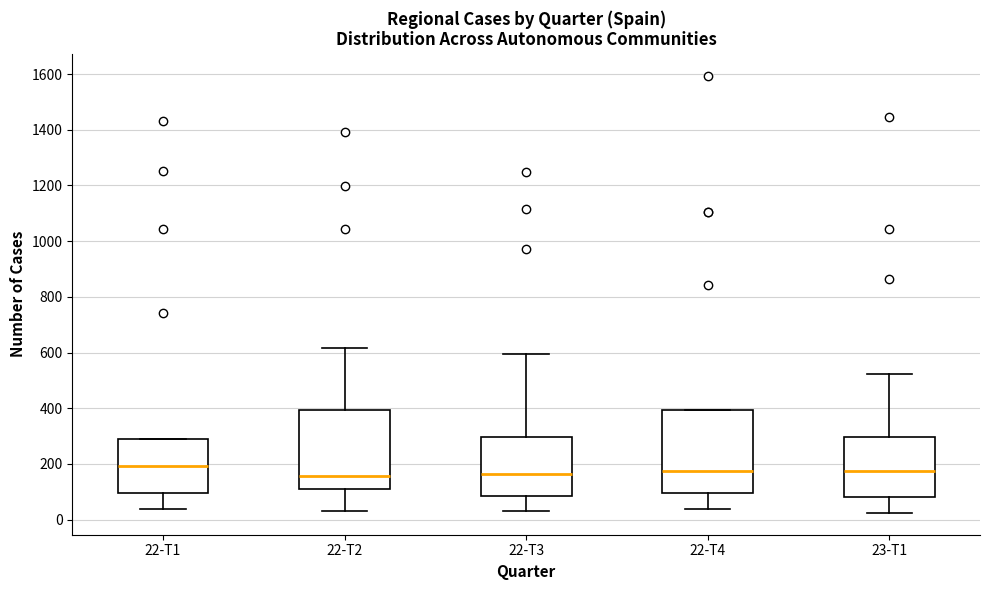

Reading left to right, read every box against the y-axis: the position of its median line, the range the box covers, and the ends of its whiskers. The values are not printed on the chart, so give them approximately, as read against the axis.

22-T1: median 200, box 100 to 300, whiskers 40 to 300
22-T2: median 160, box 100 to 400, whiskers 40 to 620
22-T3: median 160, box 80 to 300, whiskers 40 to 600
22-T4: median 180, box 100 to 400, whiskers 40 to 400
23-T1: median 180, box 80 to 300, whiskers 20 to 520